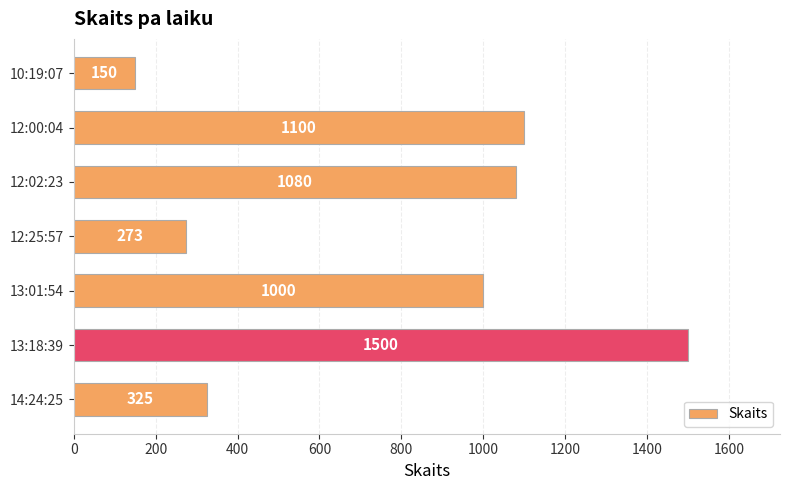

Which label corresponds to the largest value in the chart?

13:18:39